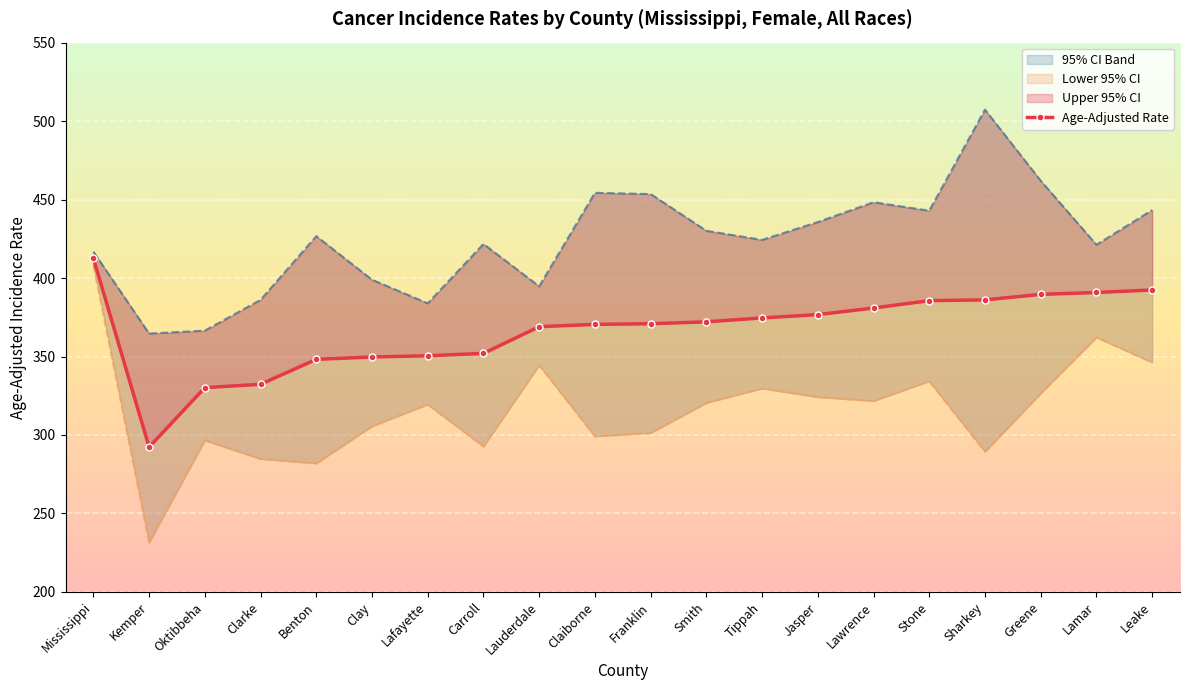

What is the total value across all series at Mississippi?

1237.6